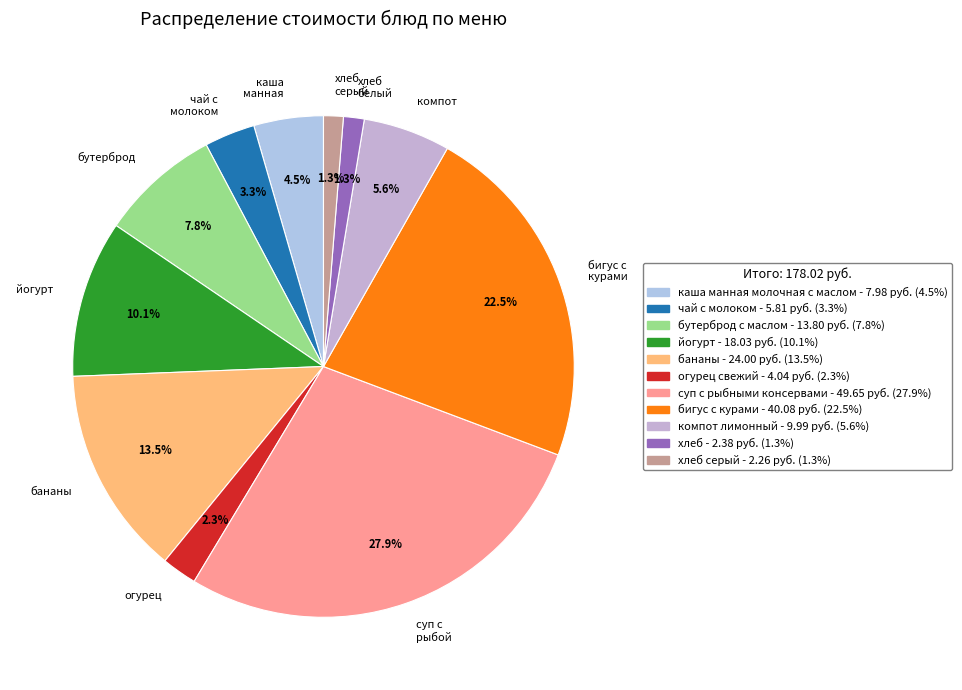

Is there any slice that represents more than half of the pie?

No